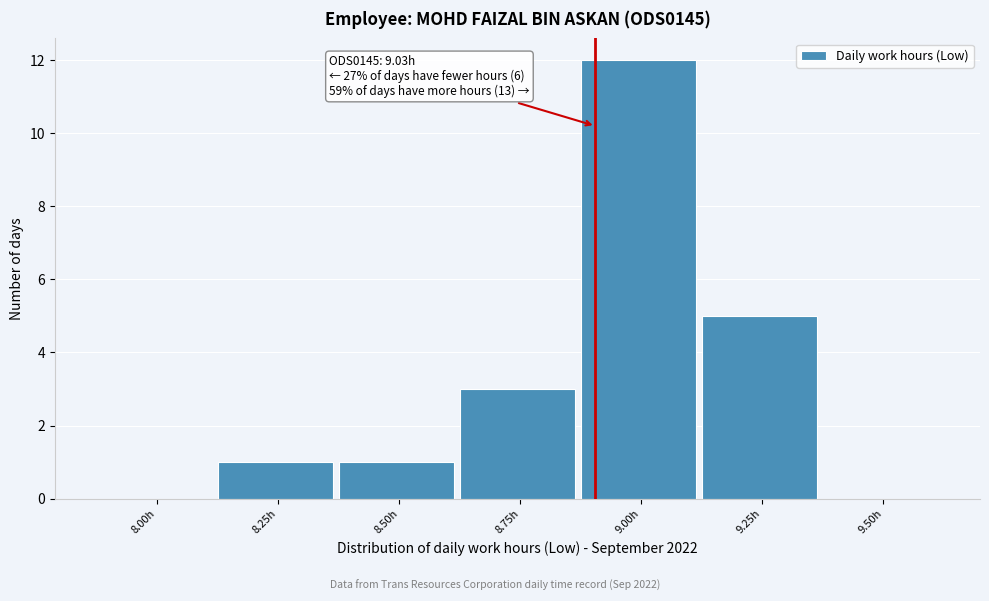

Reading right to left, list all the values displayed in this chart.

9.50h=0	9.25h=5	9.00h=12	8.75h=3	8.50h=1	8.25h=1	8.00h=0